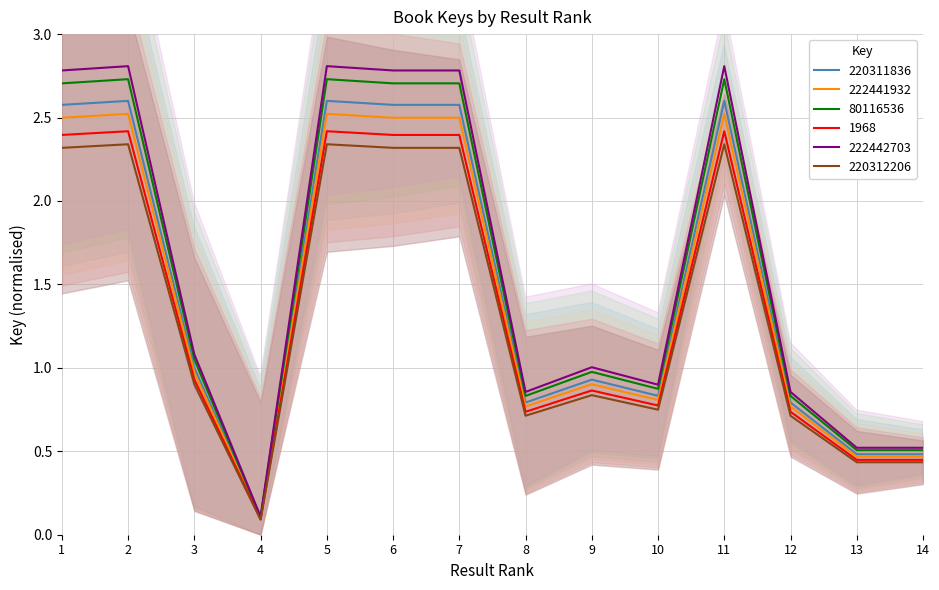

What is the maximum value for 1968?

2.4